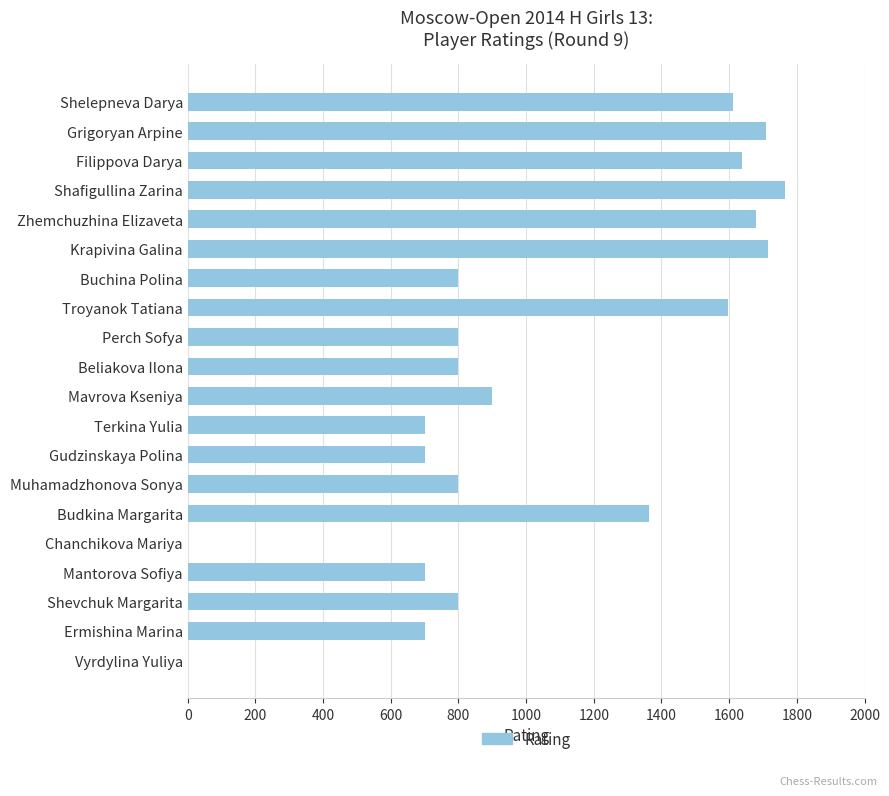

The chart shows a value of 609 at Chanchikova Mariya. True or false?

False